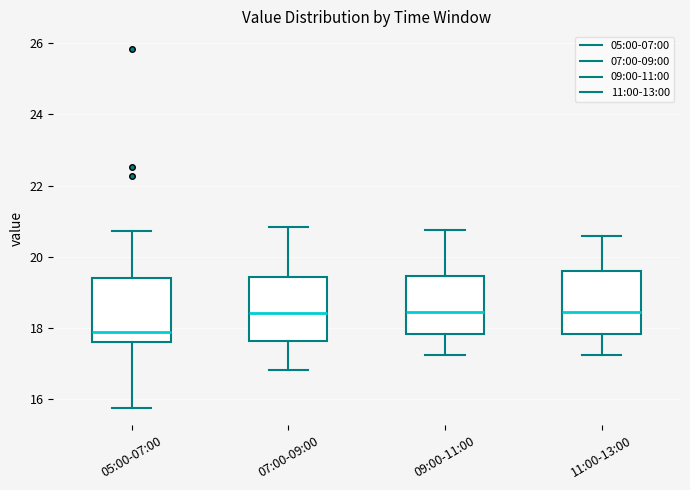

Where does the lower whisker of the box for 07:00-09:00 end on the y-axis? The values are not printed on the chart, so give them approximately, as read against the axis.

16.8